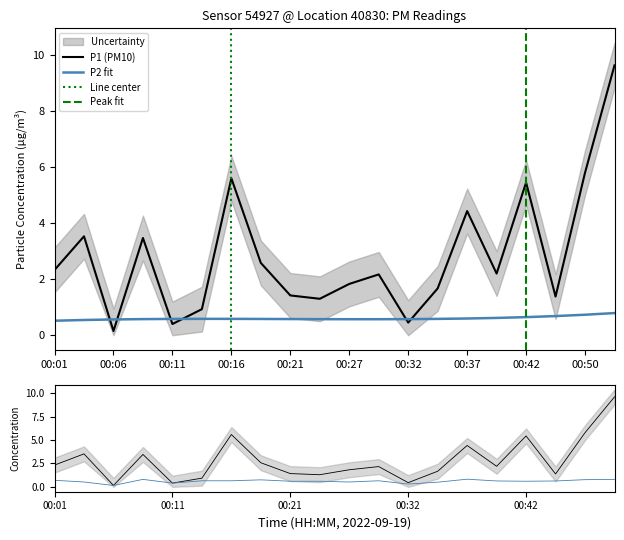

Which series has the largest total across all categories?

P1